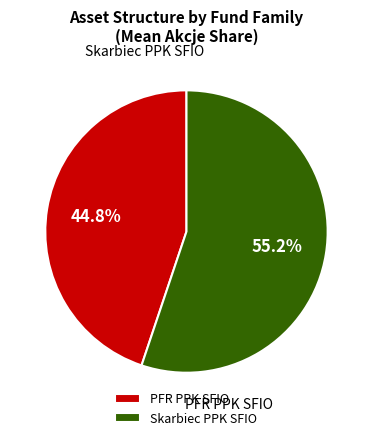

Between Skarbiec PPK SFIO and PFR PPK SFIO, which is larger?

Skarbiec PPK SFIO